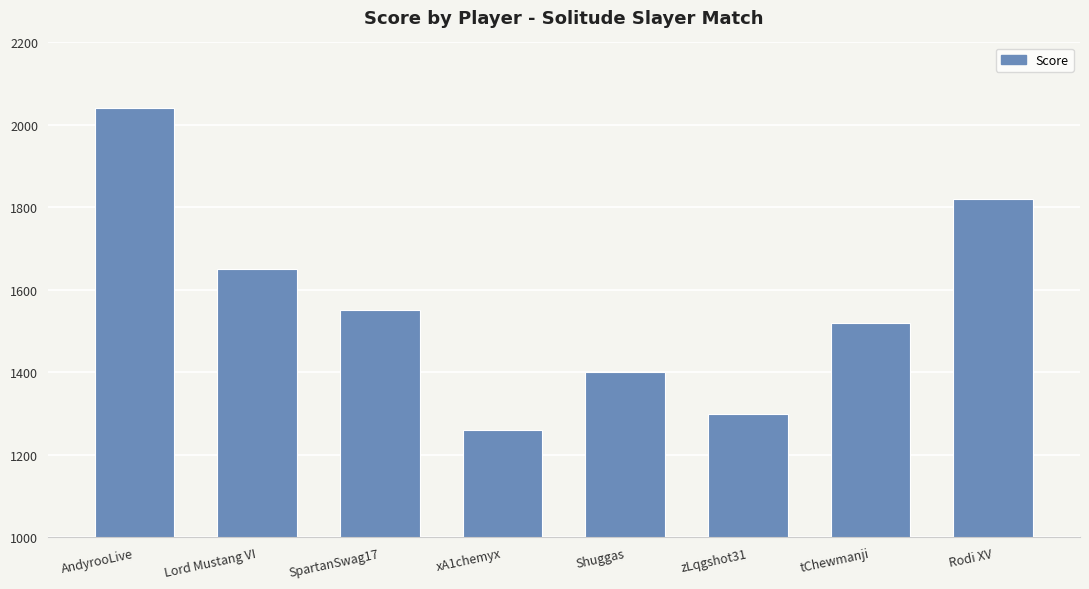

List the labels in order of value, smallest first.

xA1chemyx, zLqgshot31, Shuggas, tChewmanji, SpartanSwag17, Lord Mustang VI, Rodi XV, AndyrooLive